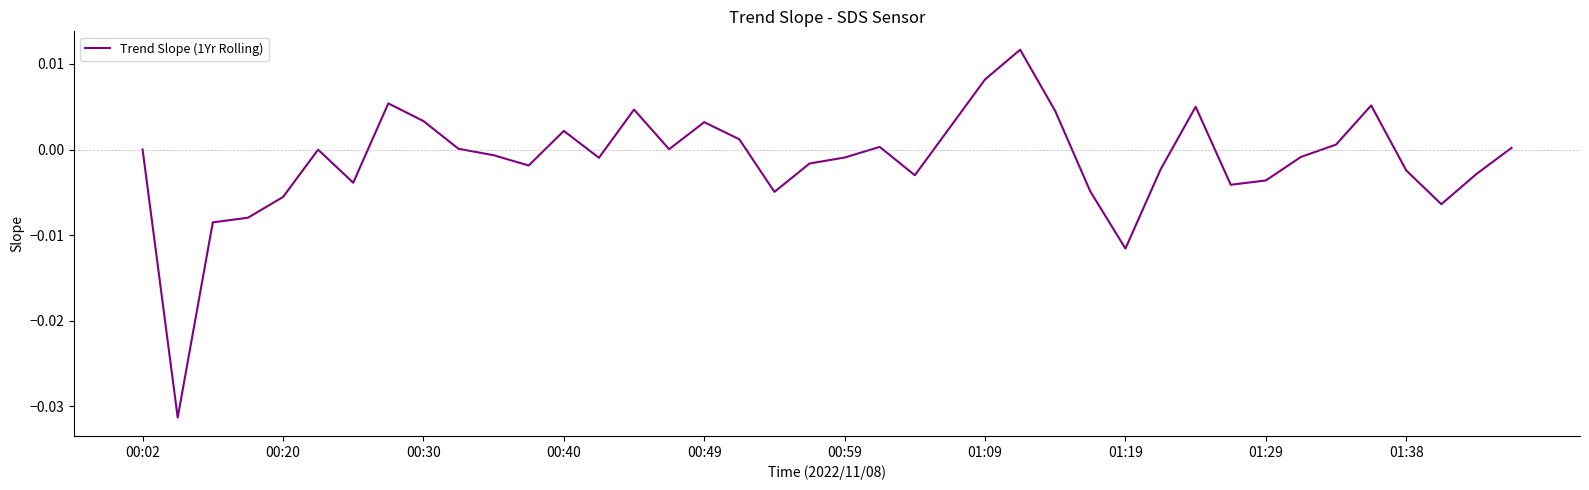

Count the number of categories in the chart.

40